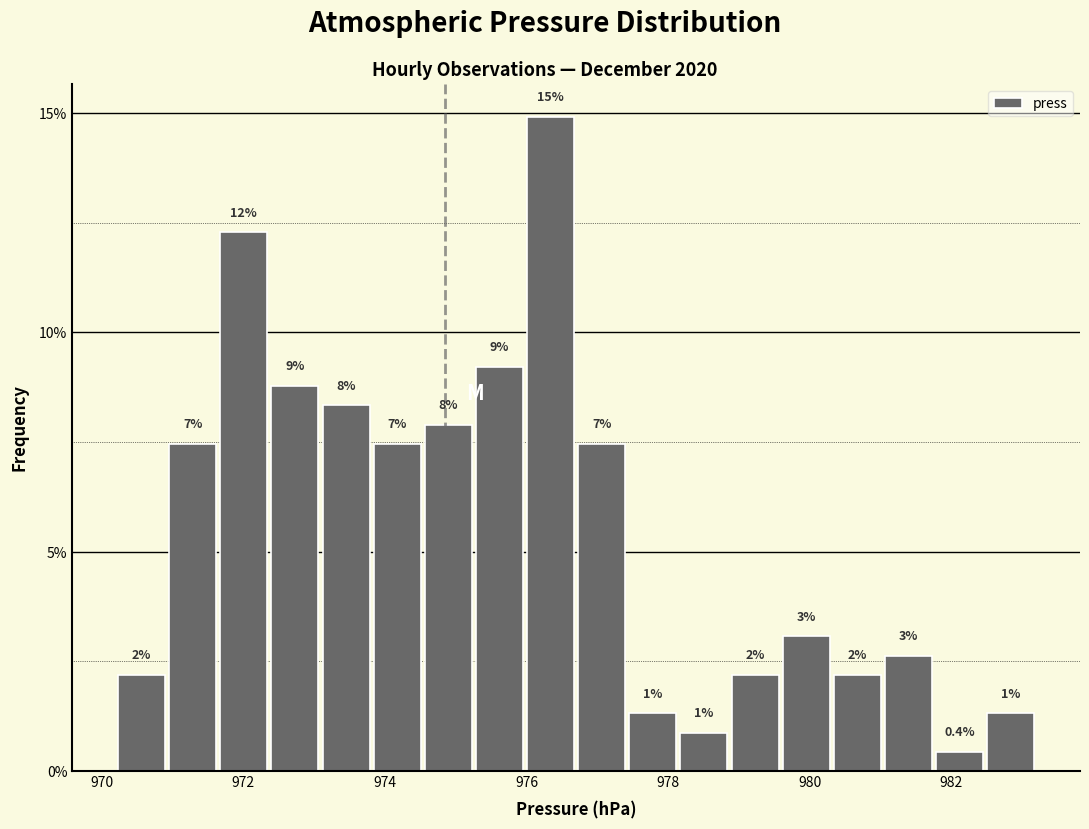

Around what value on the x-axis is the tallest bar? Give the approximate position of its centre, as read against the axis.

976.4